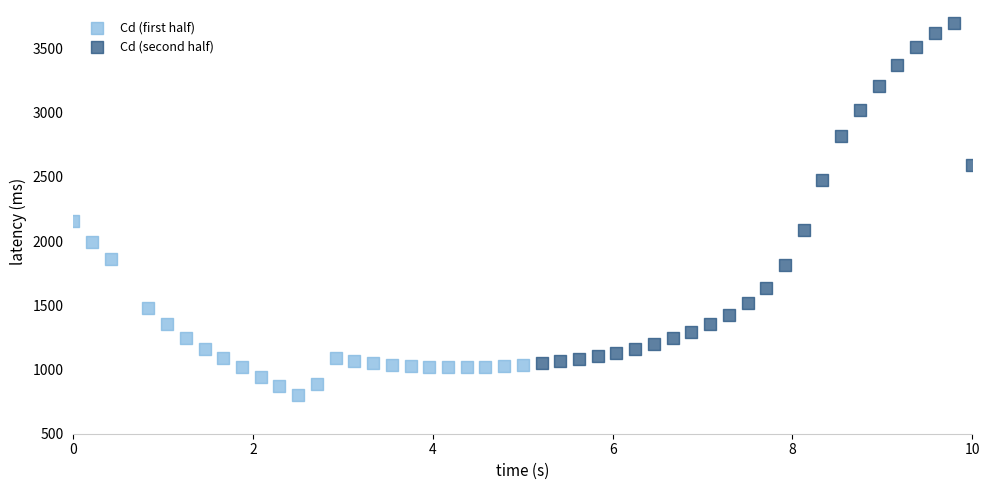

Which series contains the highest Y value?

Cd (second half)